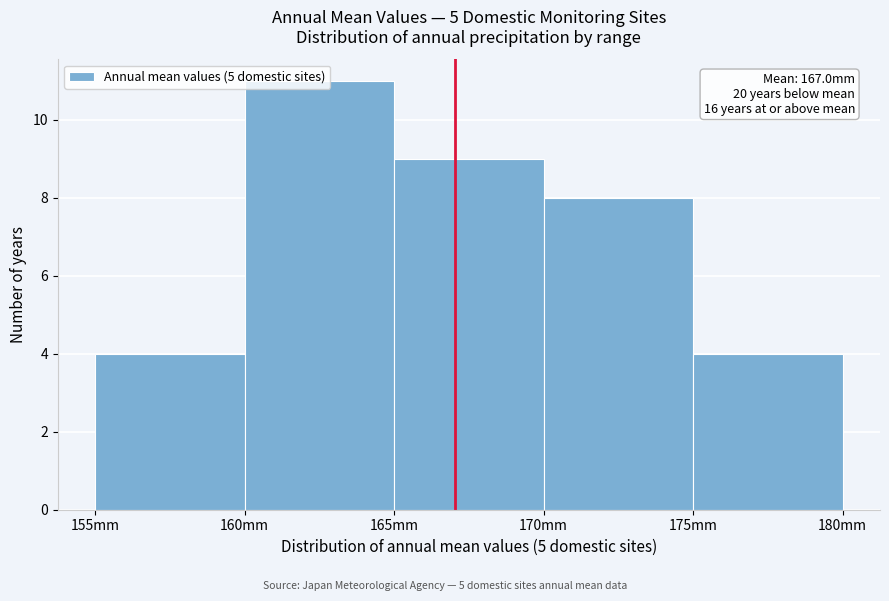

Over which range of the x-axis is the bar tallest?

160 to 165